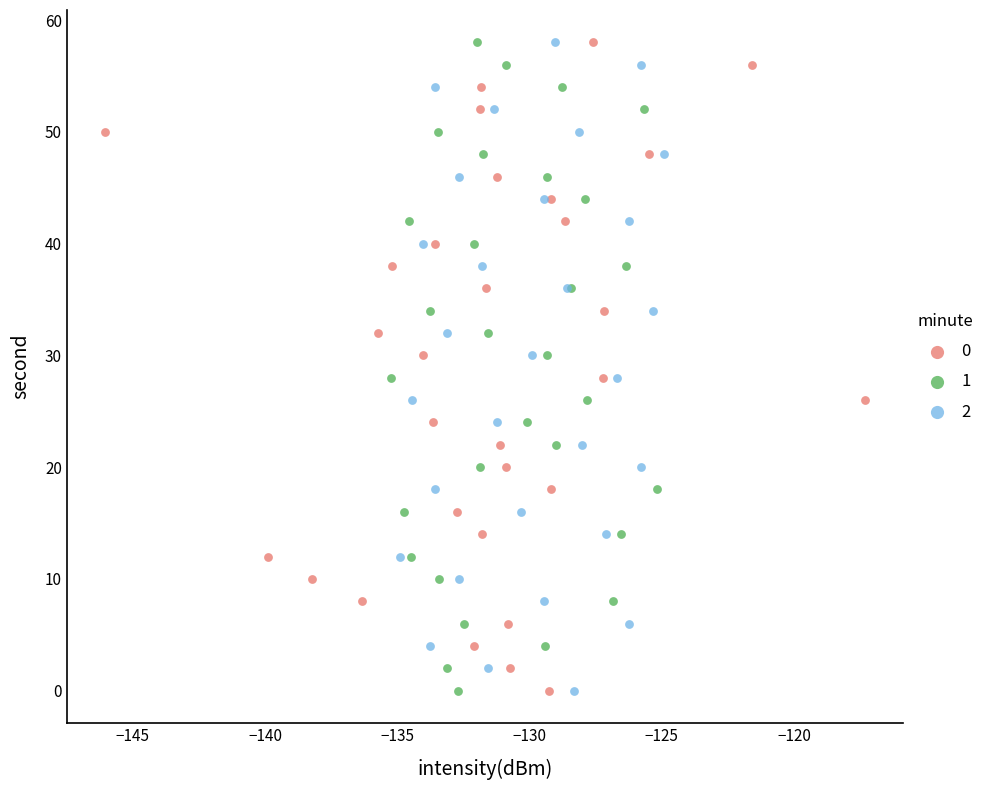

What are all the series names shown in the legend?

0, 1, 2